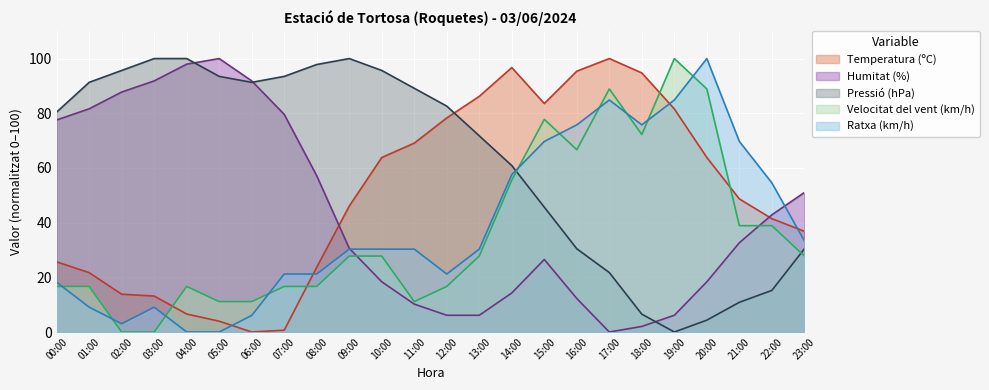

True or false: Velocitat del vent (km/h) has more than 2 points higher than both neighbors.

True